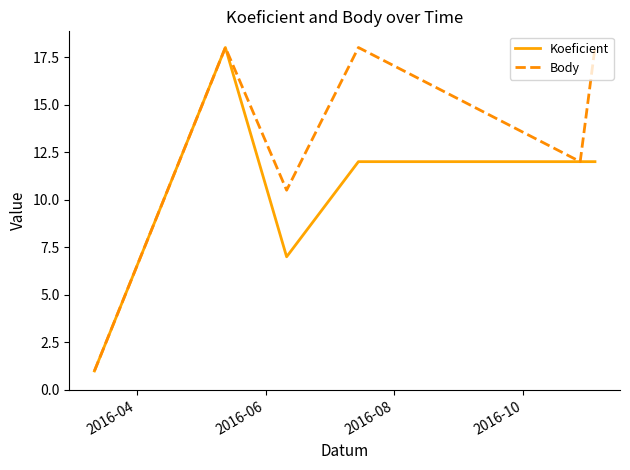

What is the maximum value for Body?

18.0